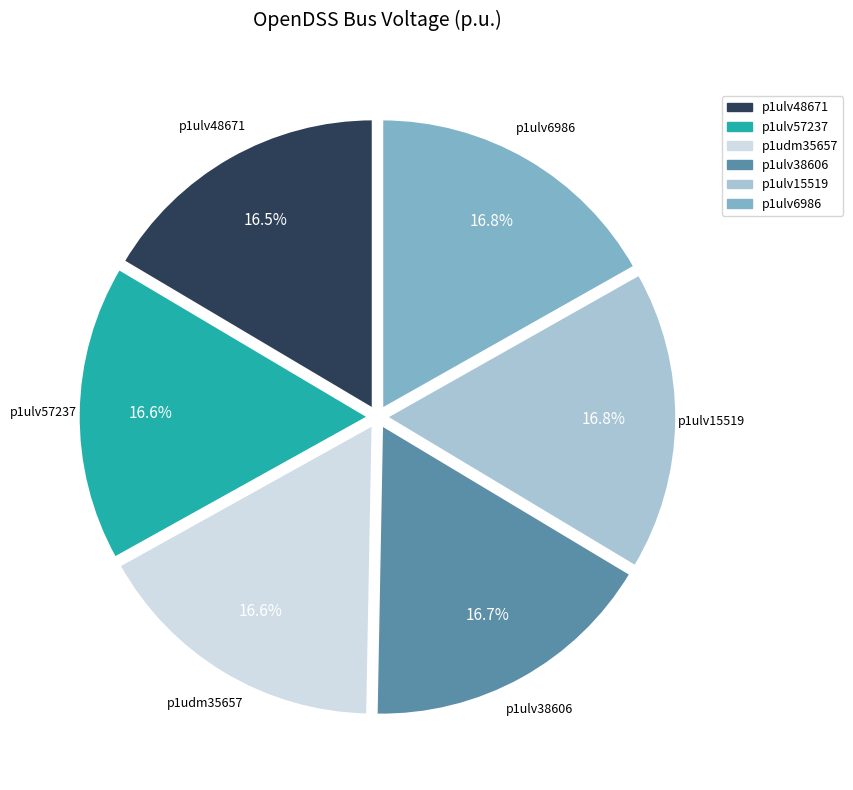

What portion of the pie excludes p1ulv6986?

83.2%